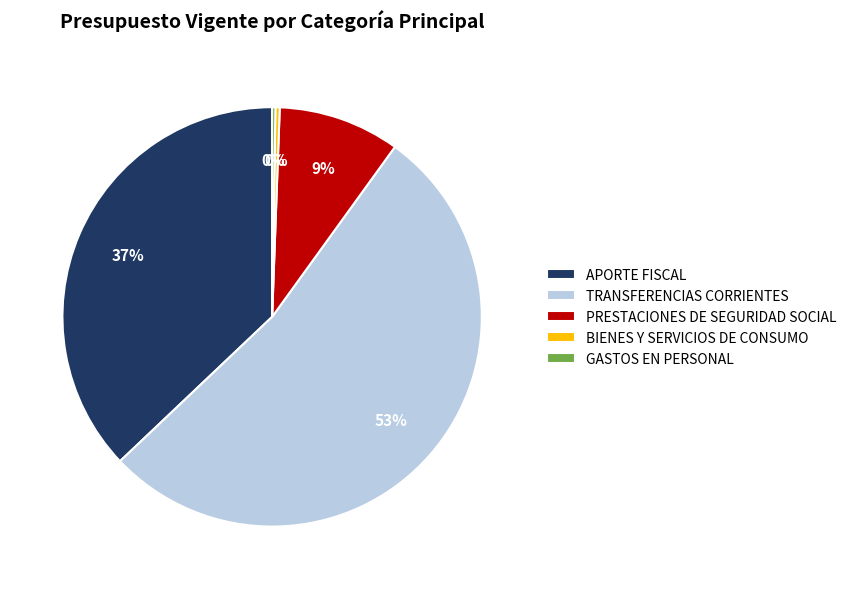

To the nearest percent, what portion does PRESTACIONES DE SEGURIDAD SOCIAL represent?

9%